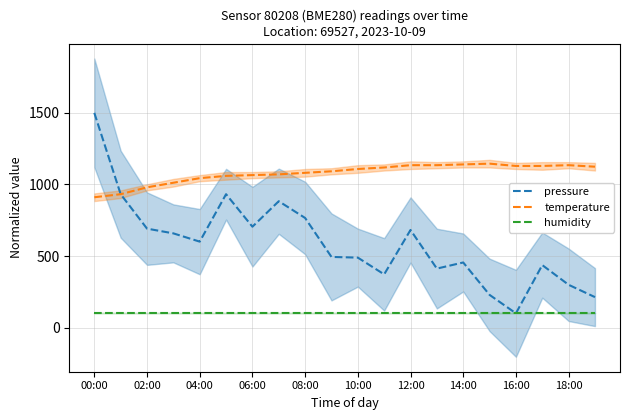

How many data points in pressure are less than 600?

10